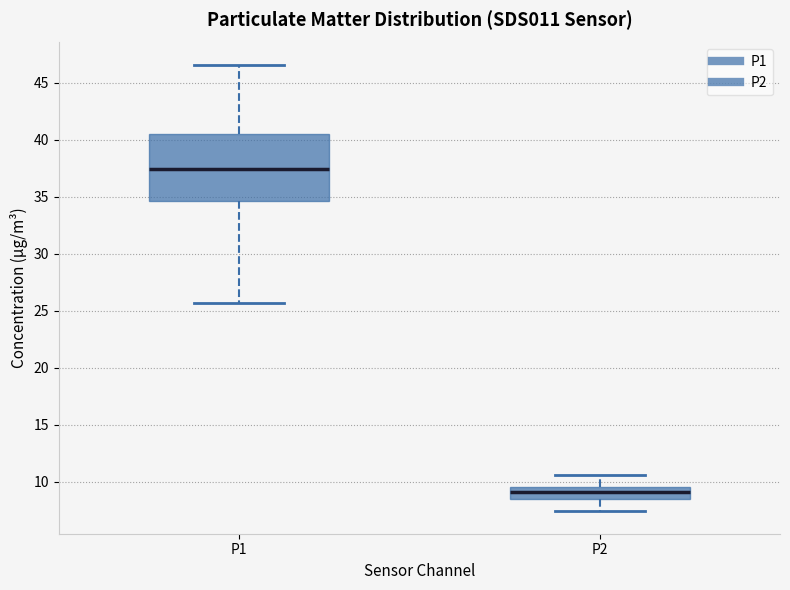

Reading left to right, read every box against the y-axis: the position of its median line, the range the box covers, and the ends of its whiskers. The values are not printed on the chart, so give them approximately, as read against the axis.

P1: median 37.5, box 34.5 to 40.5, whiskers 25.5 to 46.5
P2: median 9.0, box 8.5 to 9.5, whiskers 7.5 to 10.5